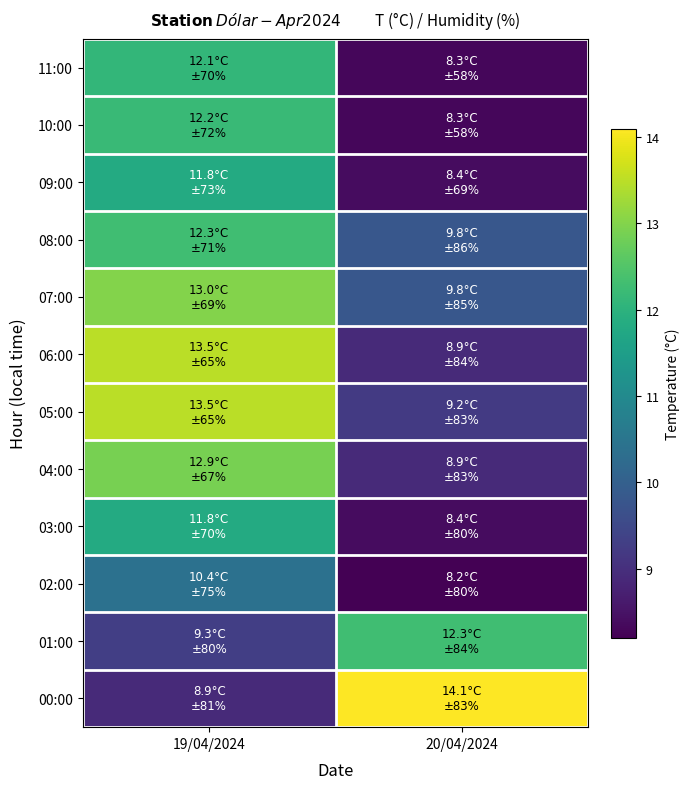

Which series has the largest total across all categories?

00:00